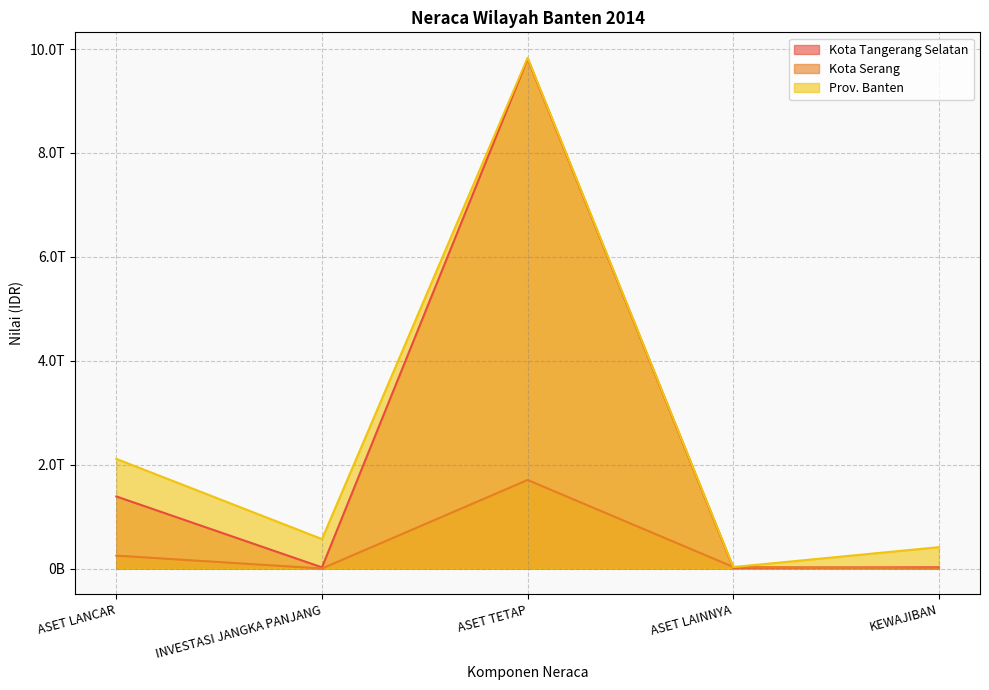

The value of Kota Tangerang Selatan at ASET TETAP is 13648870893768.6. True or false?

False